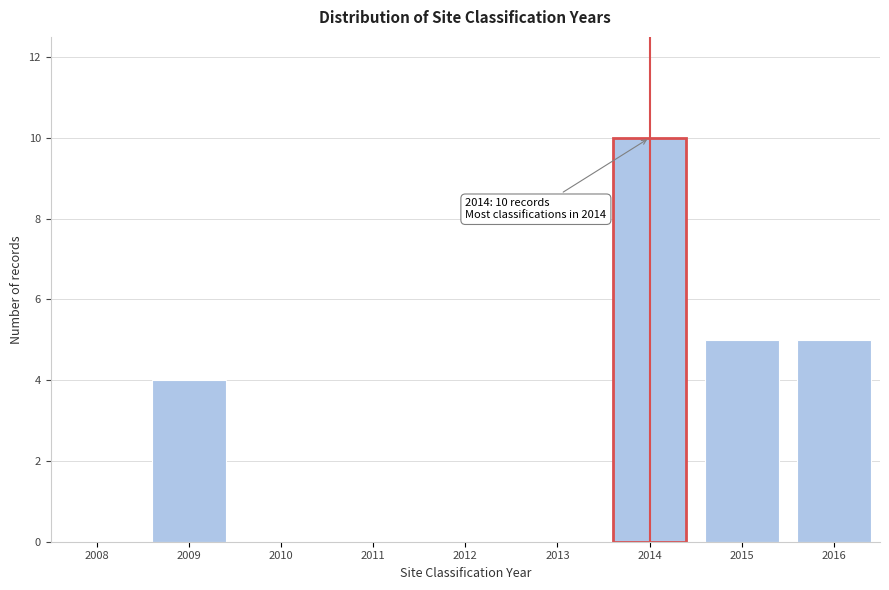

Reading left to right, what are all the values shown in this chart?

2008=0	2009=4	2010=0	2011=0	2012=0	2013=0	2014=10	2015=5	2016=5